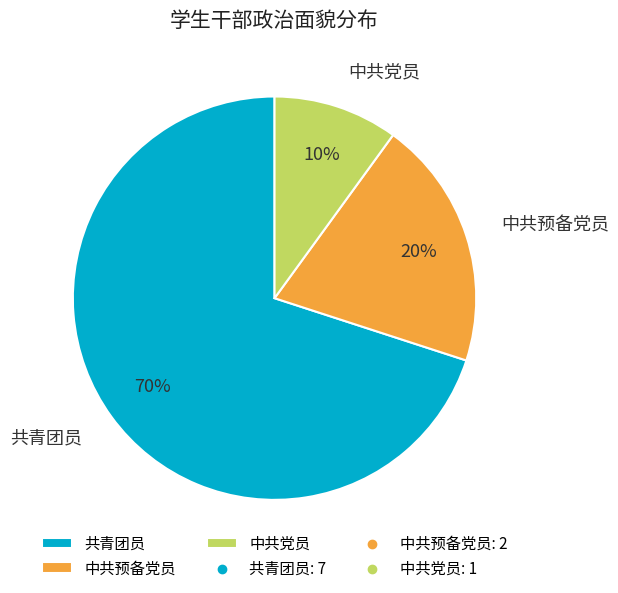

Does 共青团员 represent more than half of the total?

Yes